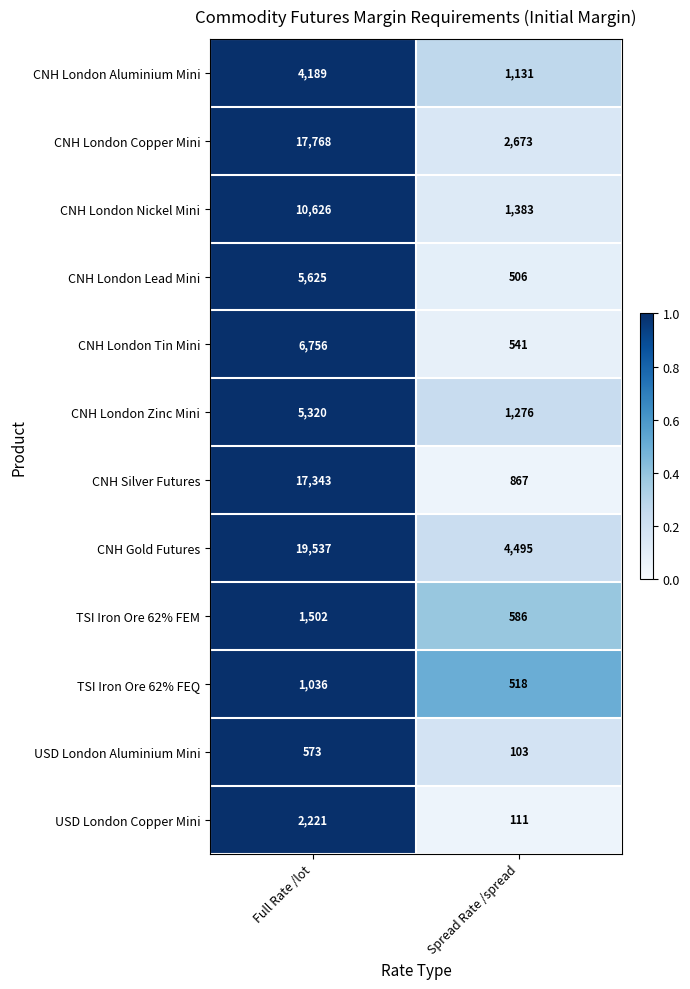

Rank the categories by CNH London Aluminium Mini value from lowest to highest.

Spread Rate /spread, Full Rate /lot